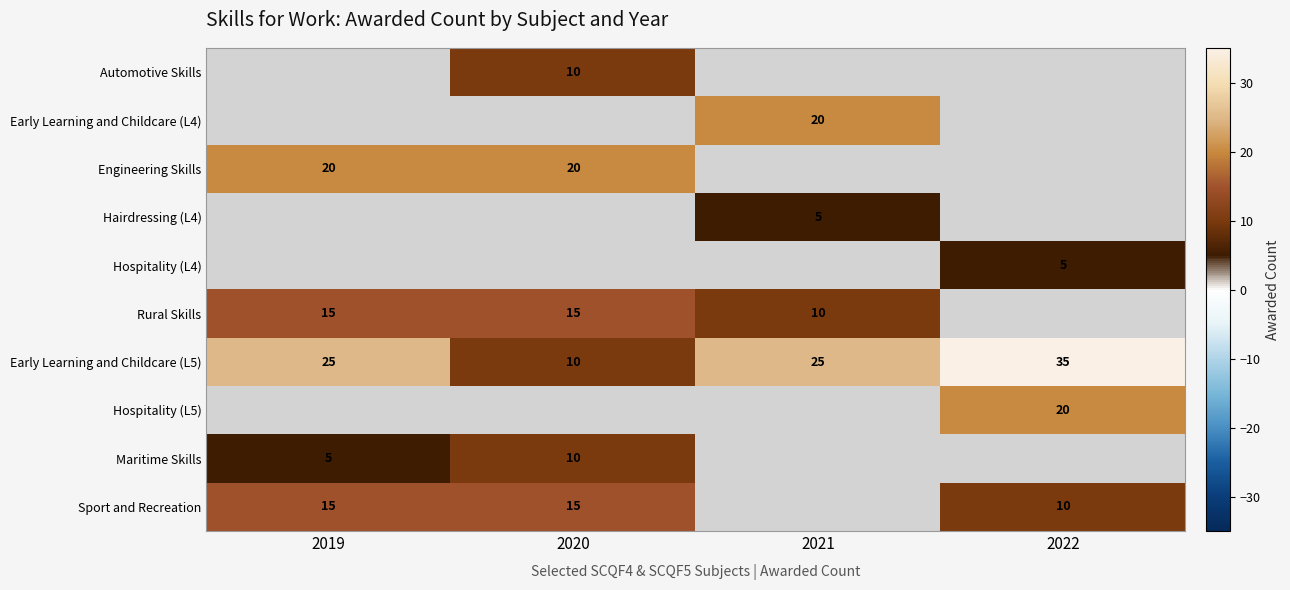

At which label does Early Learning and Childcare (L5) reach its minimum?

2020